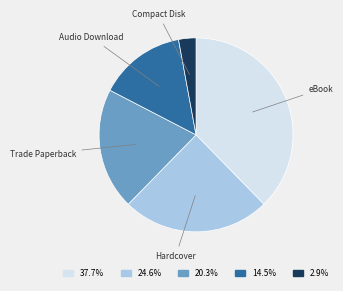

Which category has the smallest portion of the pie?

Compact Disk